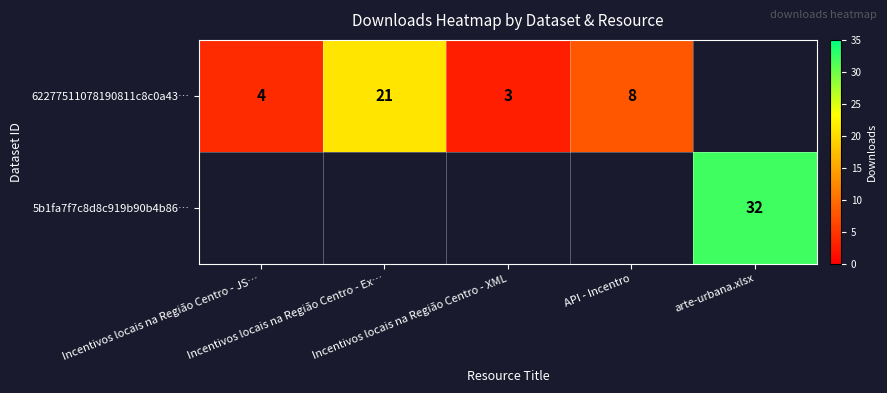

Rank the series at Incentivos locais na Região Centro - JS… from lowest to highest value.

62277511078190811c8c0a43…, 5b1fa7f7c8d8c919b90b4b86…